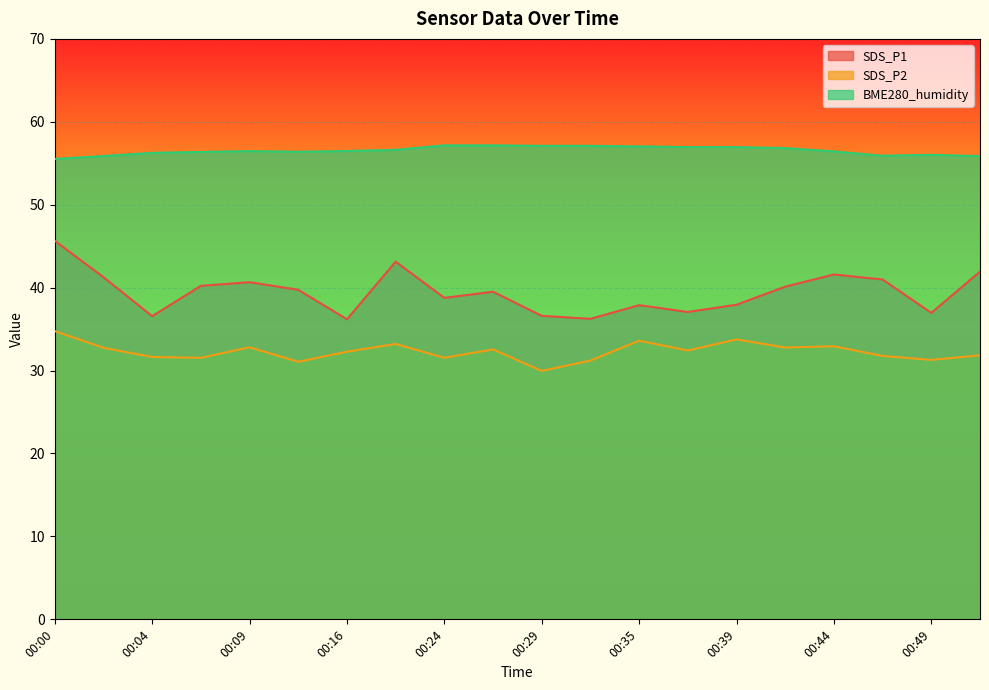

How many data points in BME280_humidity are above 56?

16